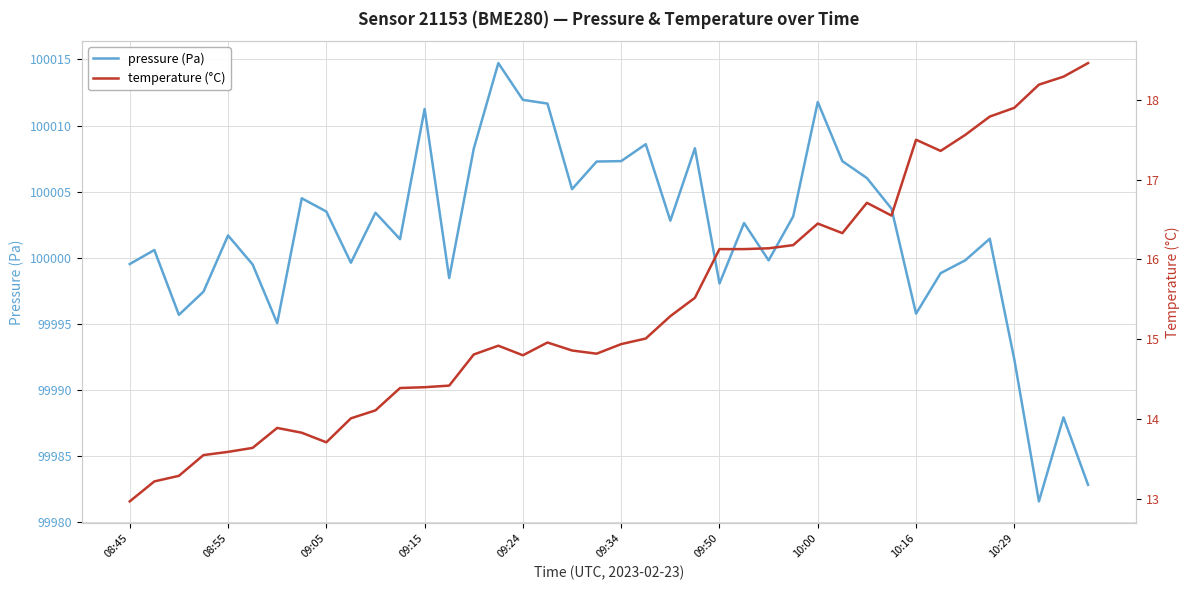

What is the maximum value for pressure (Pa)?

100014.7